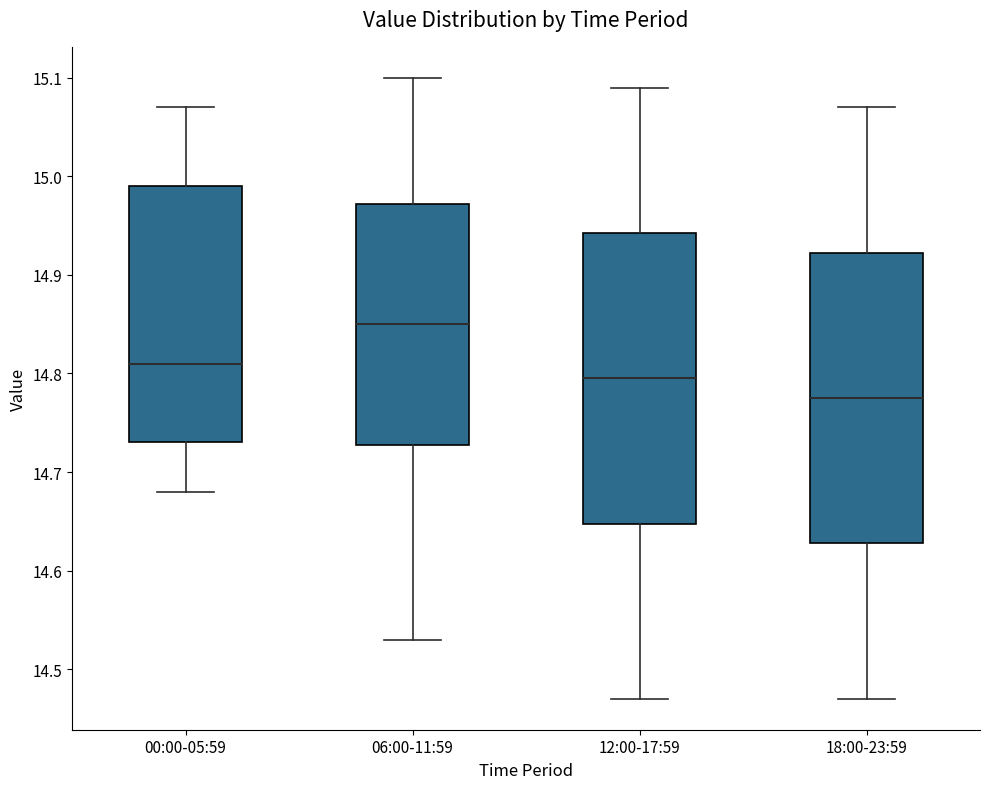

Reading left to right, read every box against the y-axis: the position of its median line, the range the box covers, and the ends of its whiskers. The values are not printed on the chart, so give them approximately, as read against the axis.

00:00-05:59: median 14.81, box 14.73 to 14.99, whiskers 14.68 to 15.07
06:00-11:59: median 14.85, box 14.73 to 14.97, whiskers 14.53 to 15.10
12:00-17:59: median 14.80, box 14.65 to 14.94, whiskers 14.47 to 15.09
18:00-23:59: median 14.78, box 14.63 to 14.92, whiskers 14.47 to 15.07